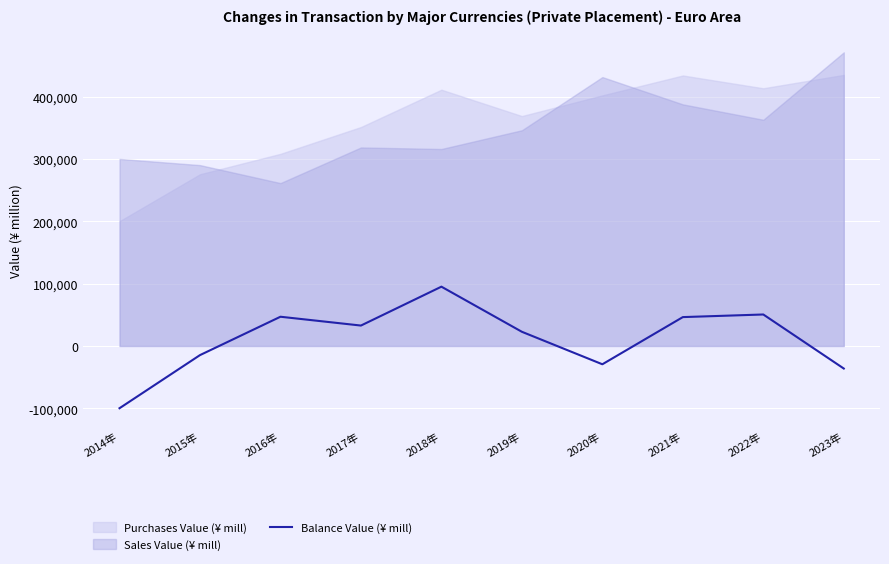

Which category has the highest value across all series?

2018年